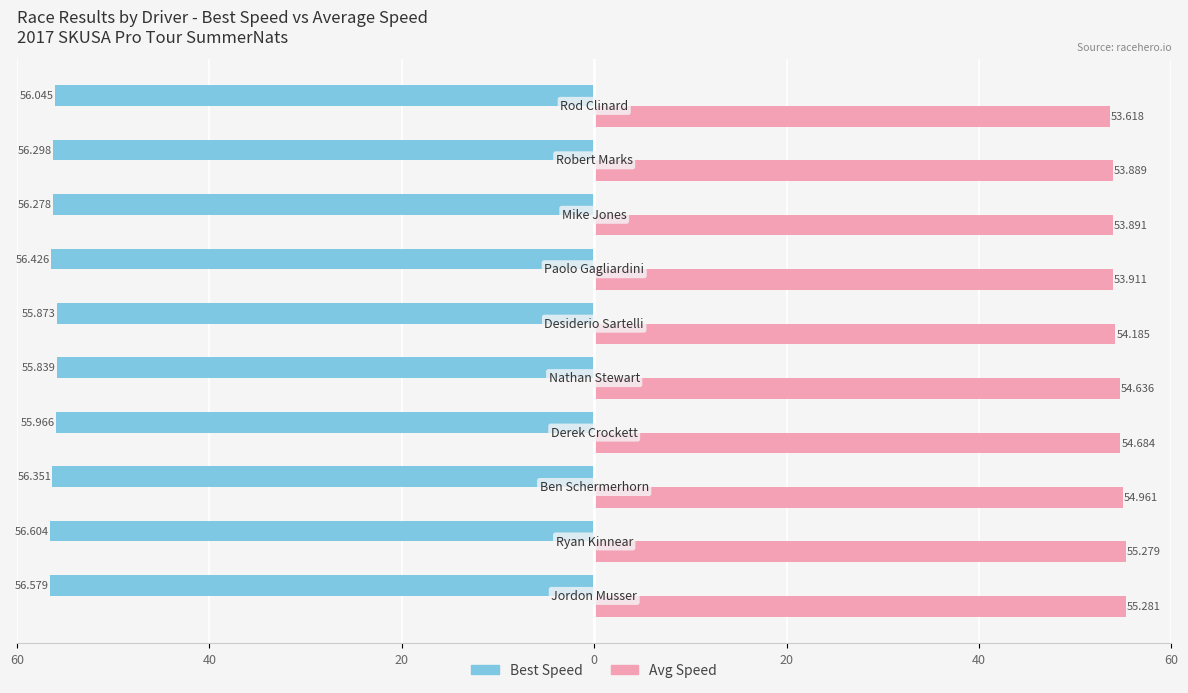

What are all the series names shown in the legend?

Best Speed, Avg Speed